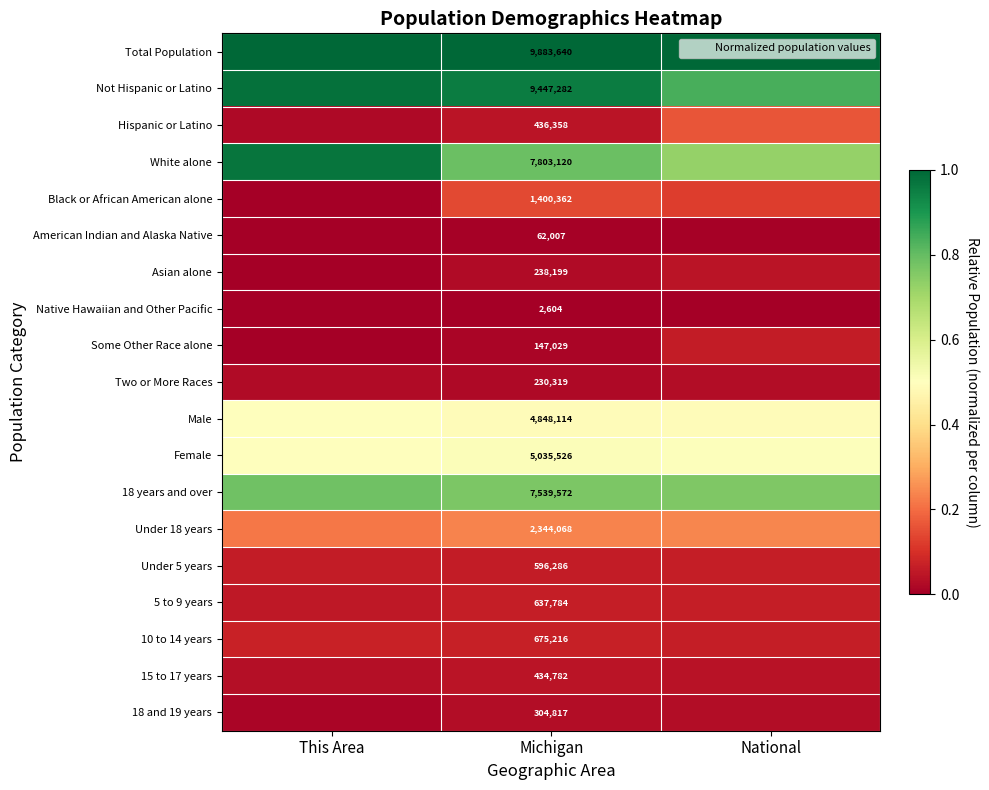

List the labels in order of Male value, largest first.

This Area, National, Michigan